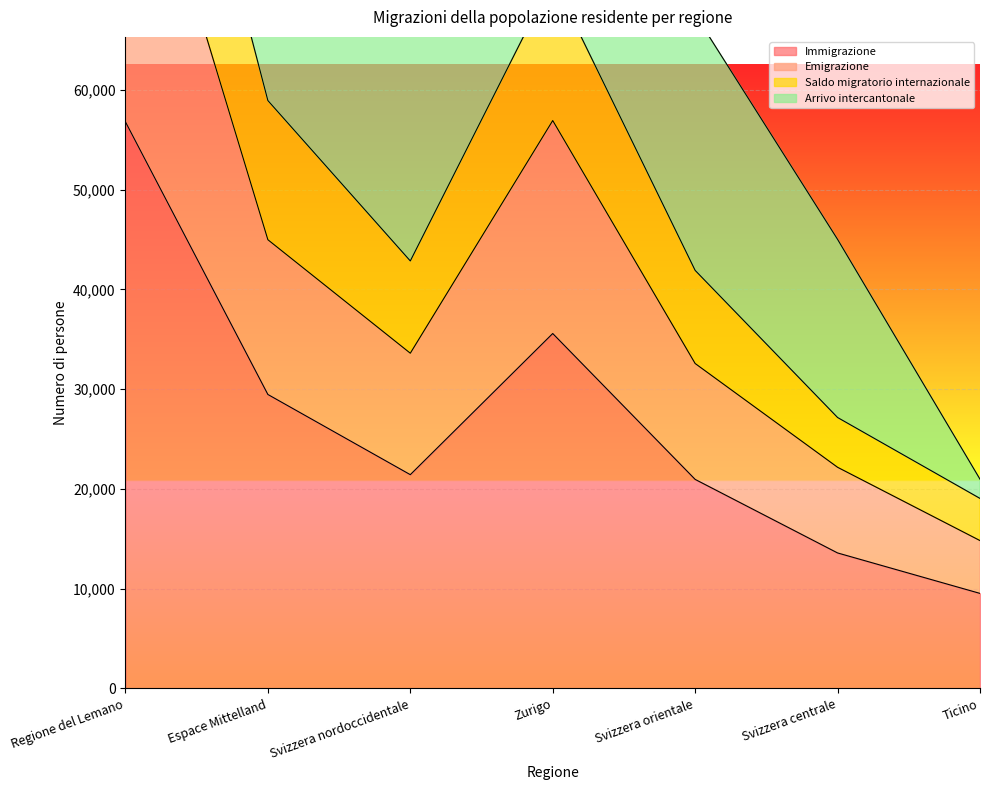

At which label does Emigrazione reach its peak?

Regione del Lemano